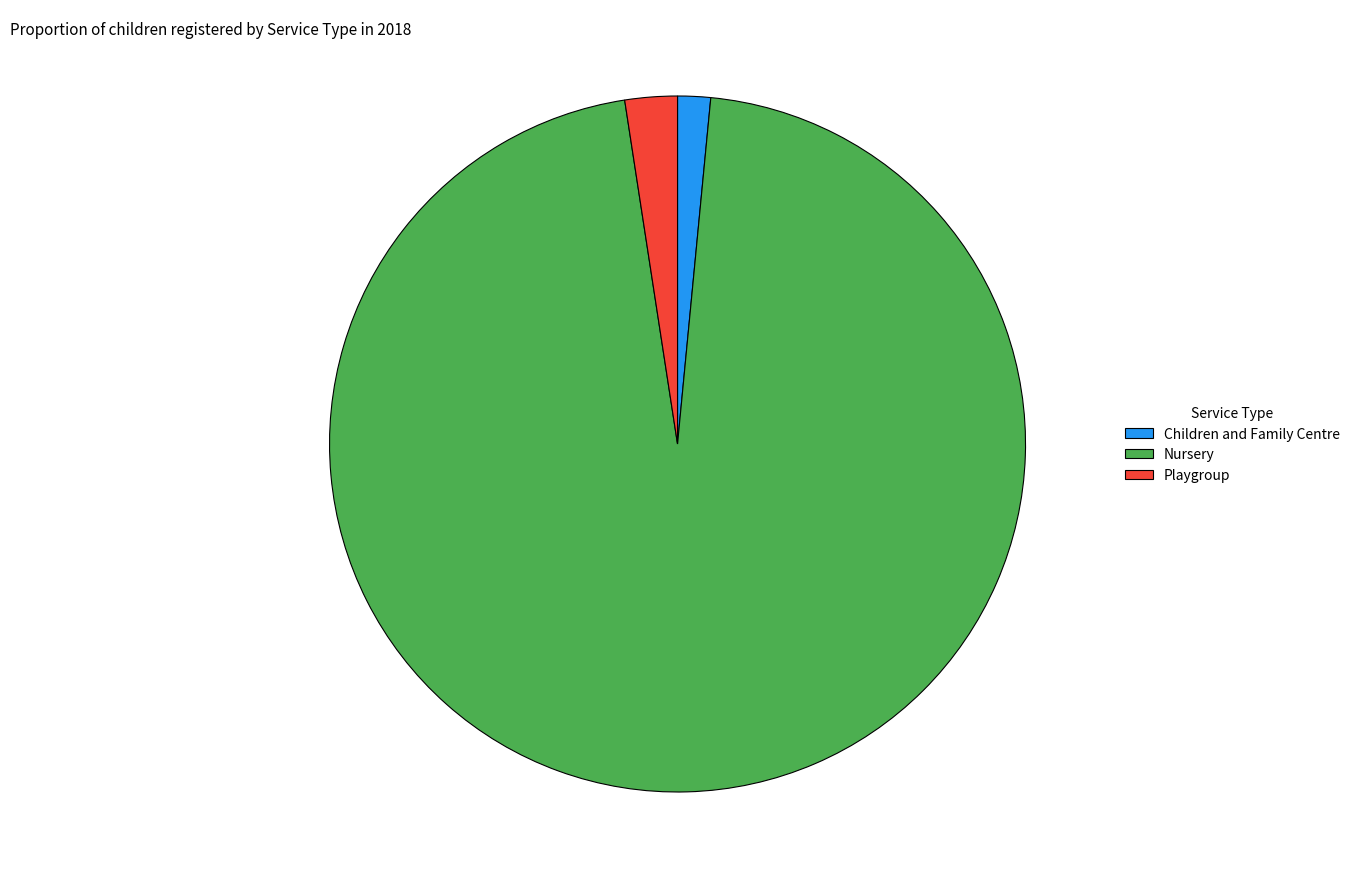

Is there any slice that represents more than half of the pie?

Yes